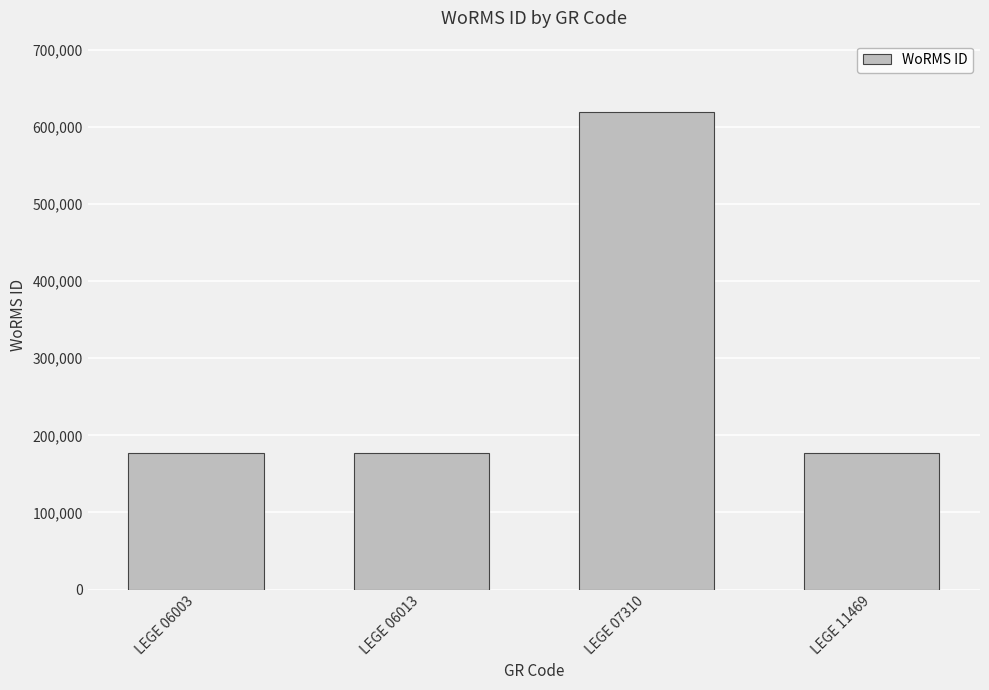

True or false: the data shows 68012 at LEGE 06013.

False